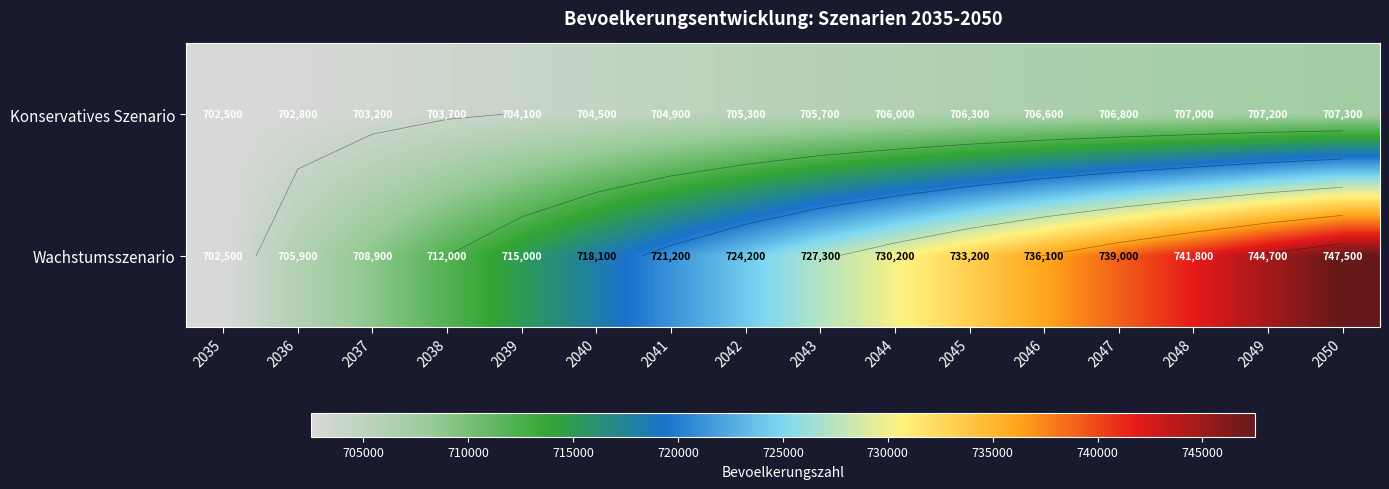

What is the spread (max minus min) of values at 2045?

26900